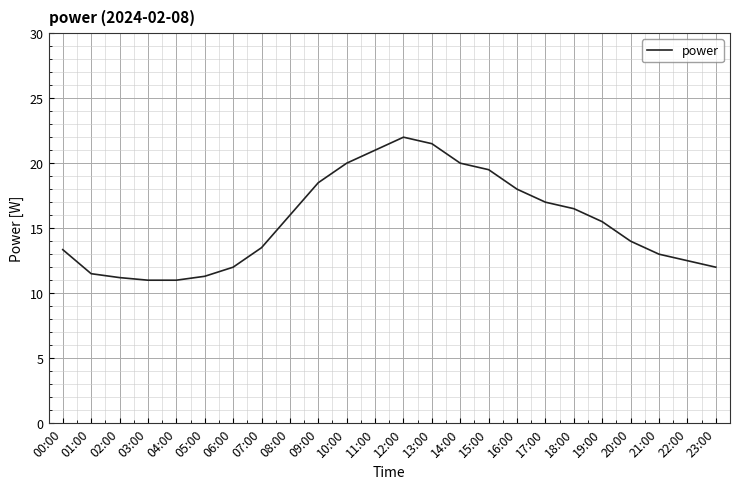

At which category does the chart reach its peak across all series?

12:00